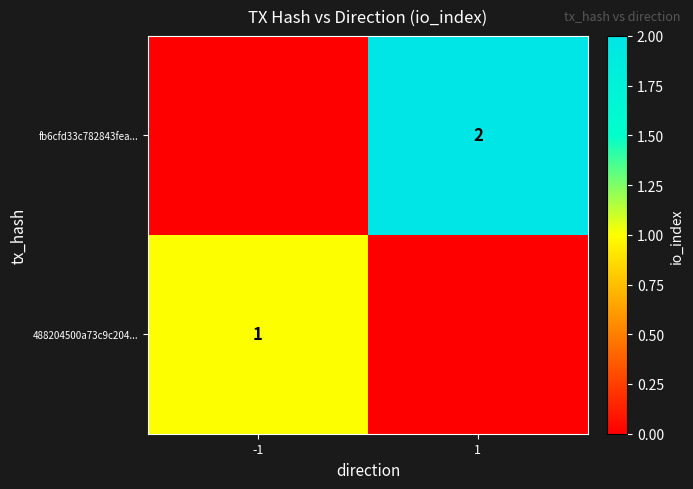

The fb6cfd33c782843fea... series shows 2 at 1. True or false?

True